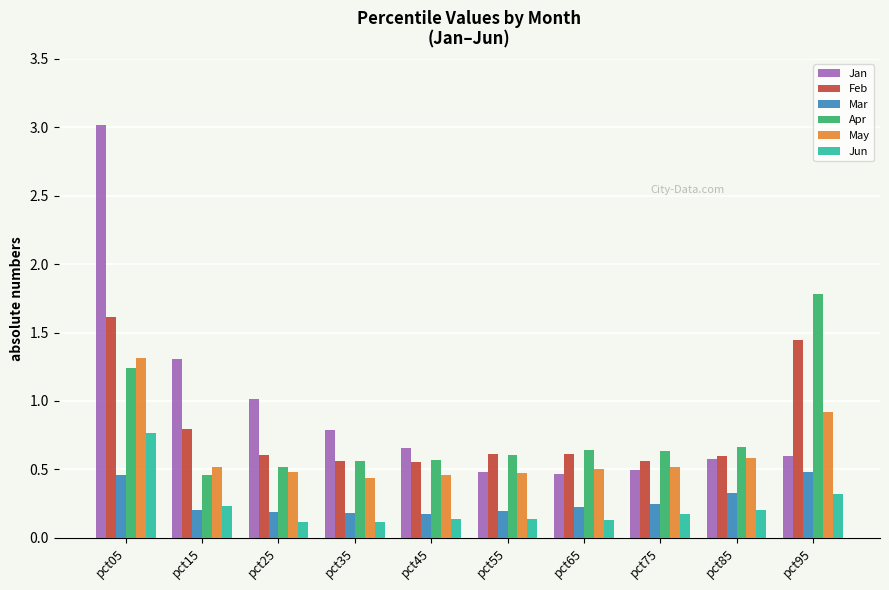

Between pct45 and pct95, which series saw the biggest shift?

Apr